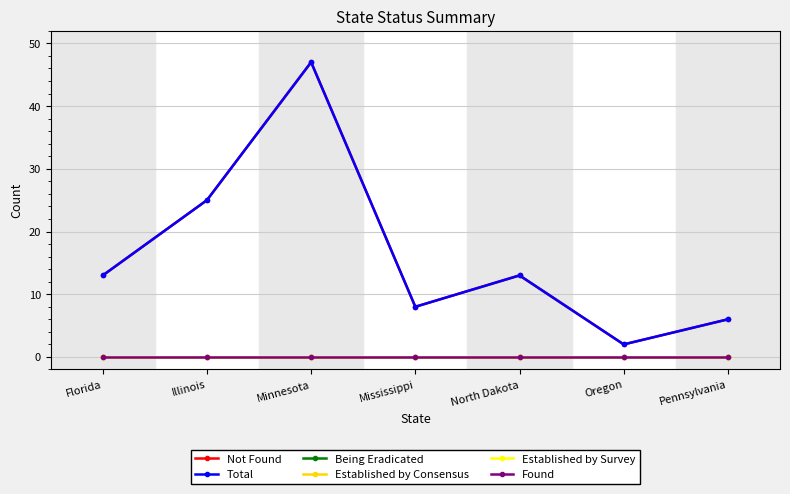

Is this an area chart (filled region under the line)?

No